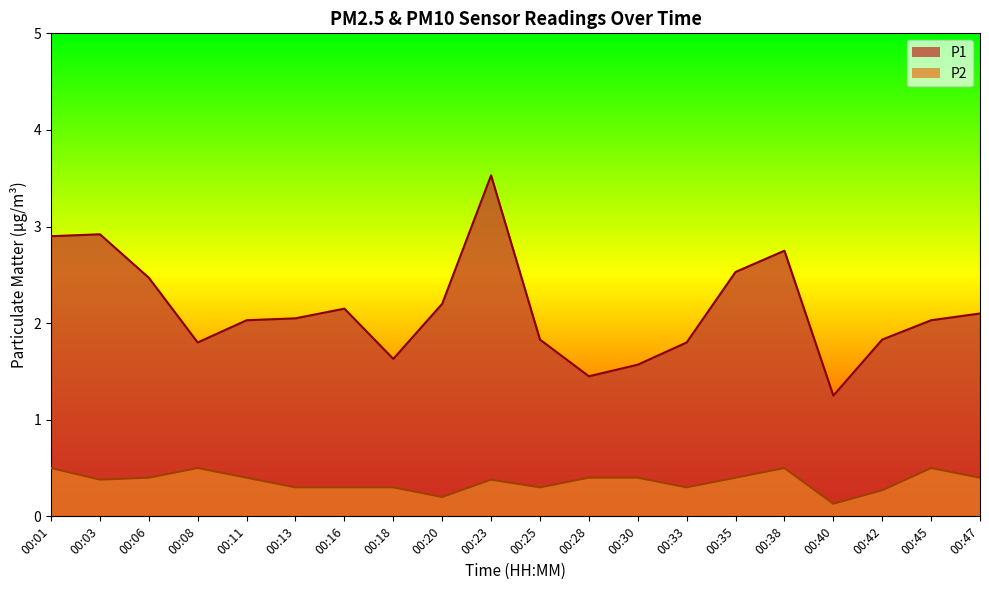

What is the difference between the maximum and minimum values in the P2 series?

0.4